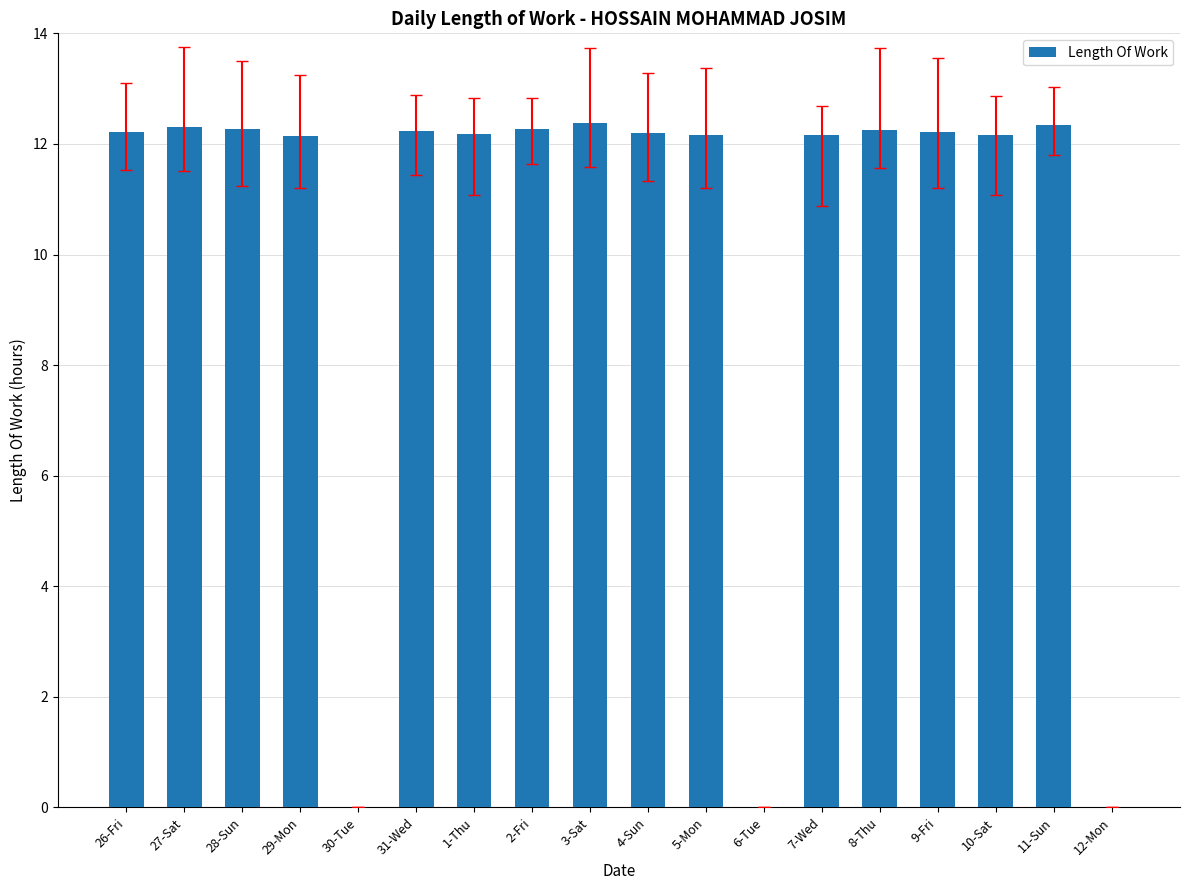

What is the sum of all values?

183.5